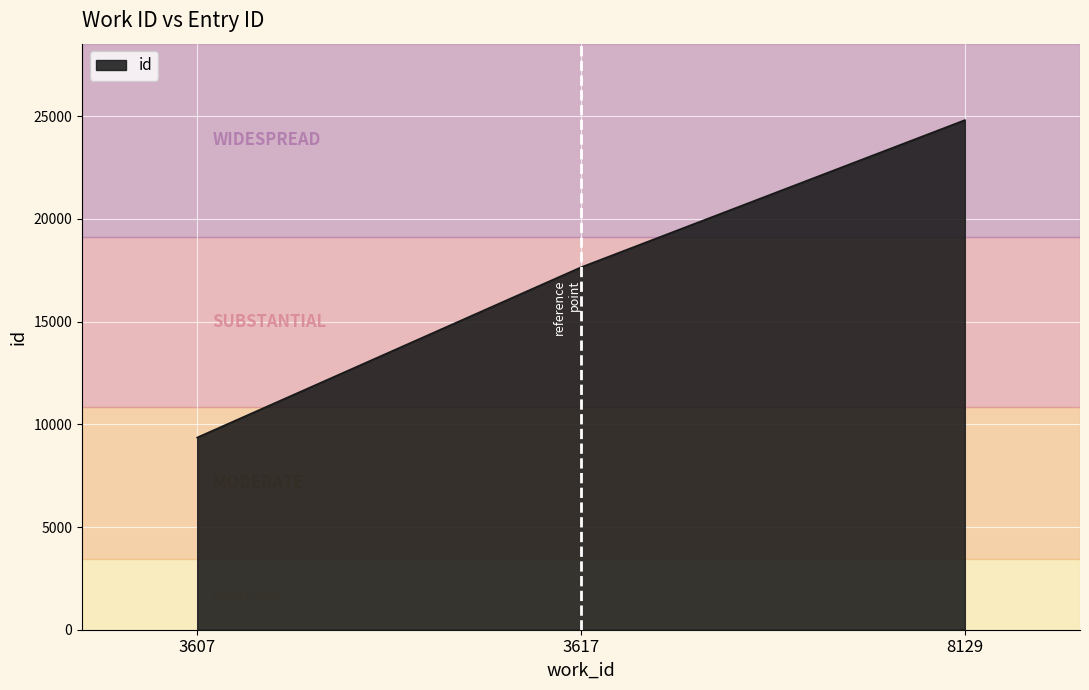

What is the change in value from 3607 to 8129?

+15450